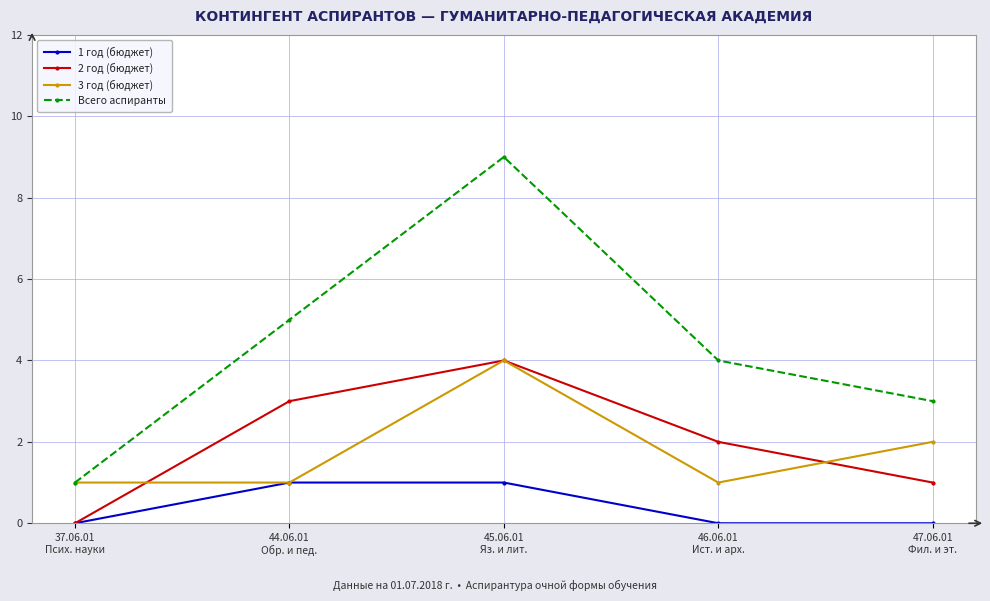

Where is the first local maximum for 3 год (бюджет)?

45.06.01
Яз. и лит.